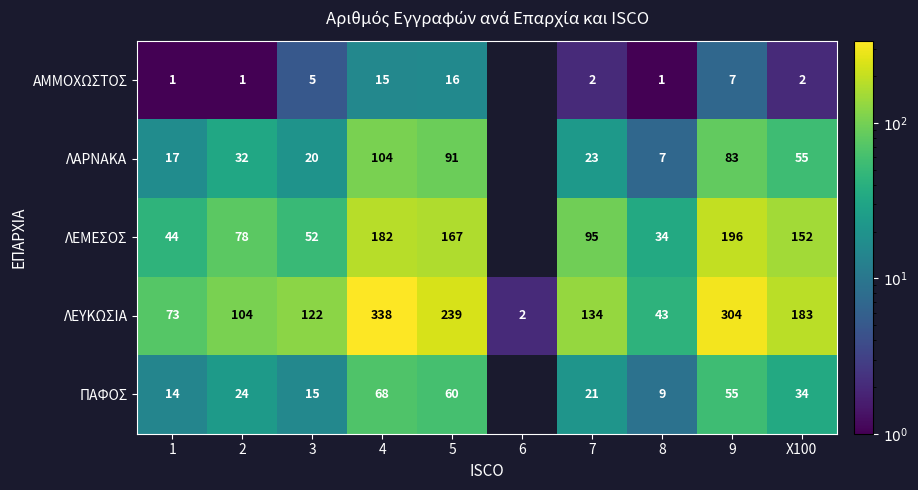

At 2, list the series in order from smallest to largest.

ΑΜΜΟΧΩΣΤΟΣ, ΠΑΦΟΣ, ΛΑΡΝΑΚΑ, ΛΕΜΕΣΟΣ, ΛΕΥΚΩΣΙΑ